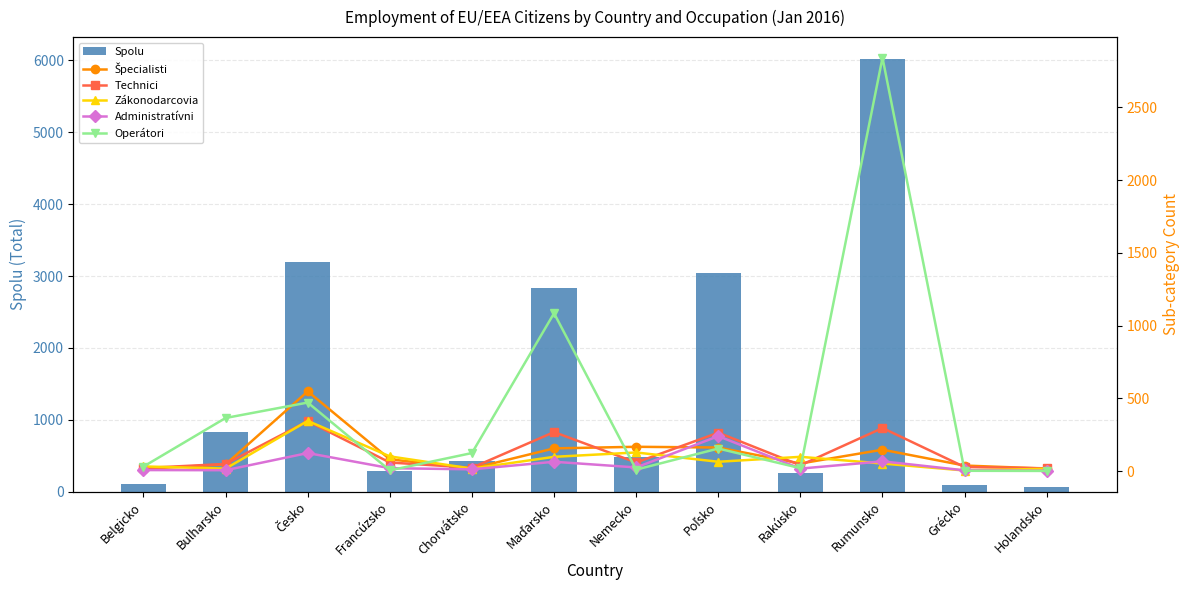

Rank the series at Holandsko from highest to lowest value.

Spolu, Technici, Špecialisti, Zákonodarcovia, Administratívni, Operátori